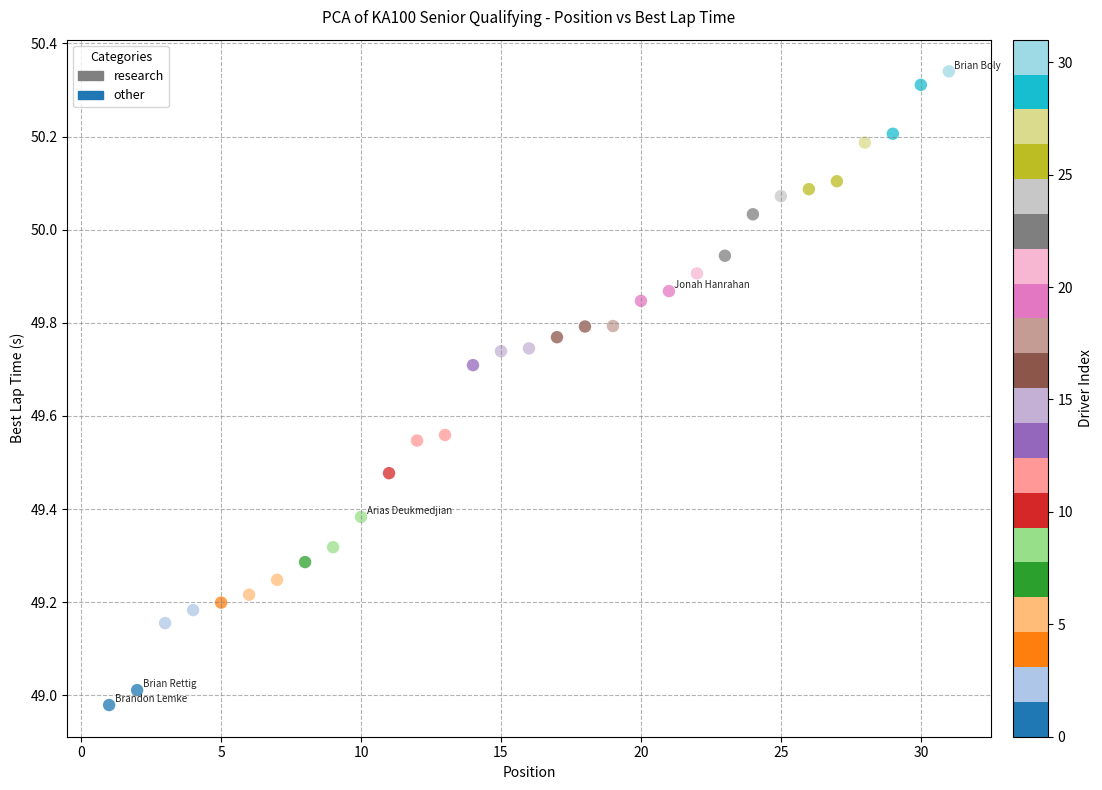

What is the range of Y values (max minus min)?

1.4